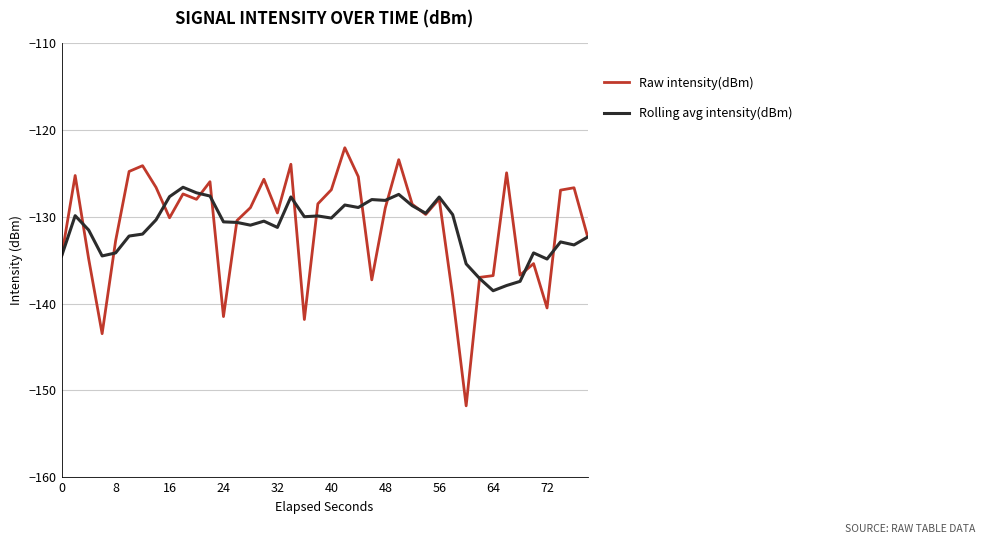

Which series has the widest spread of values?

Raw intensity(dBm)